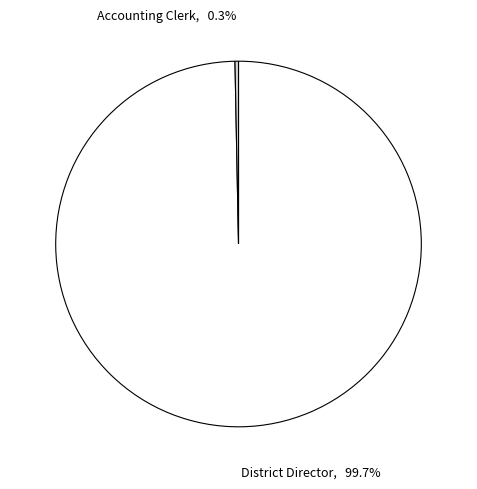

Is there any slice that represents more than half of the pie?

Yes